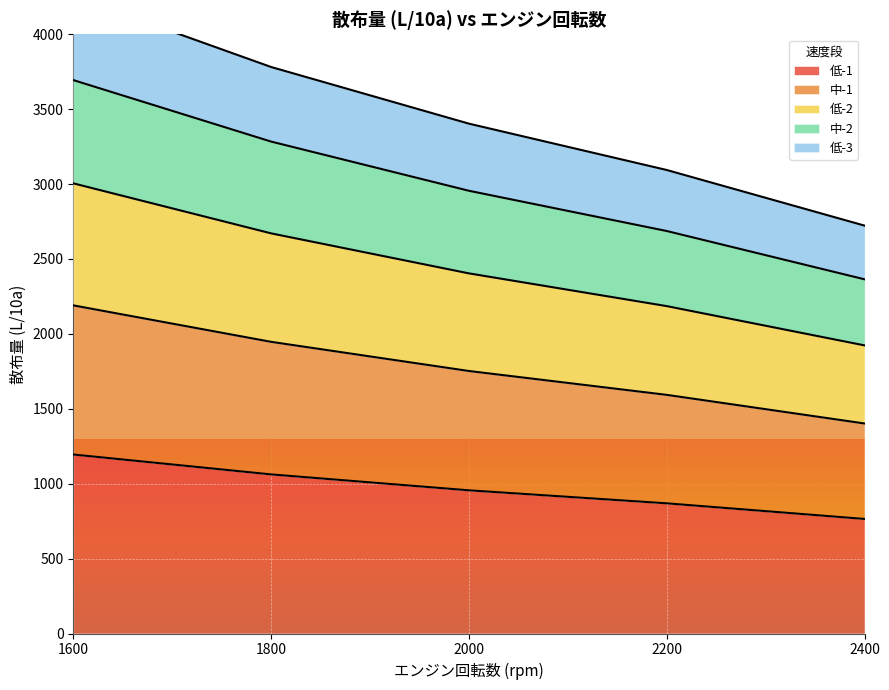

The 低-1 series shows 279.2 at 2400. True or false?

False